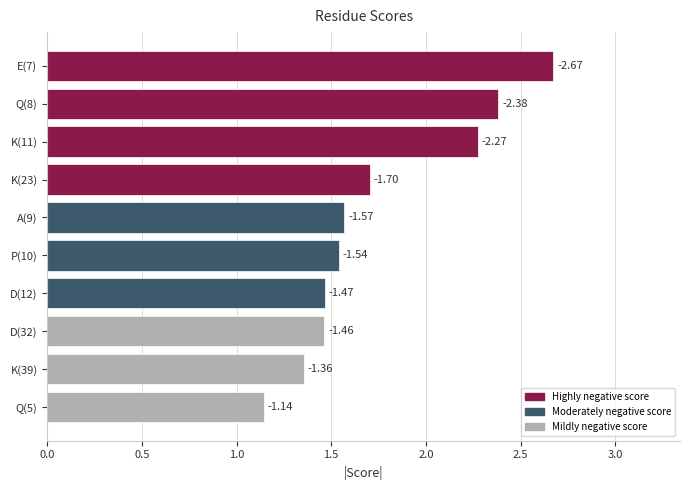

Are the bars grouped side by side (vs. stacked)?

No